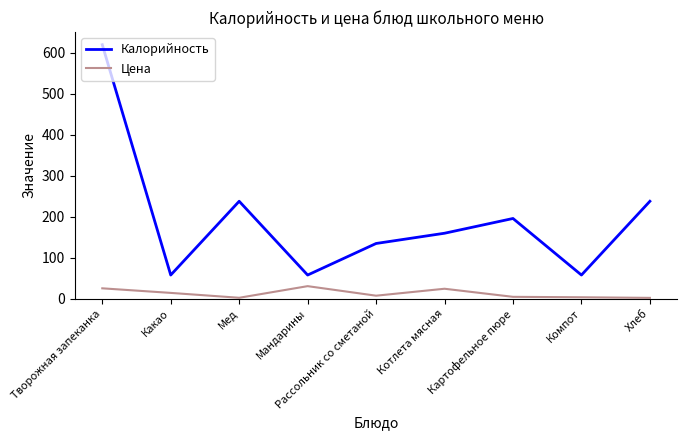

Is this an area chart (filled region under the line)?

No